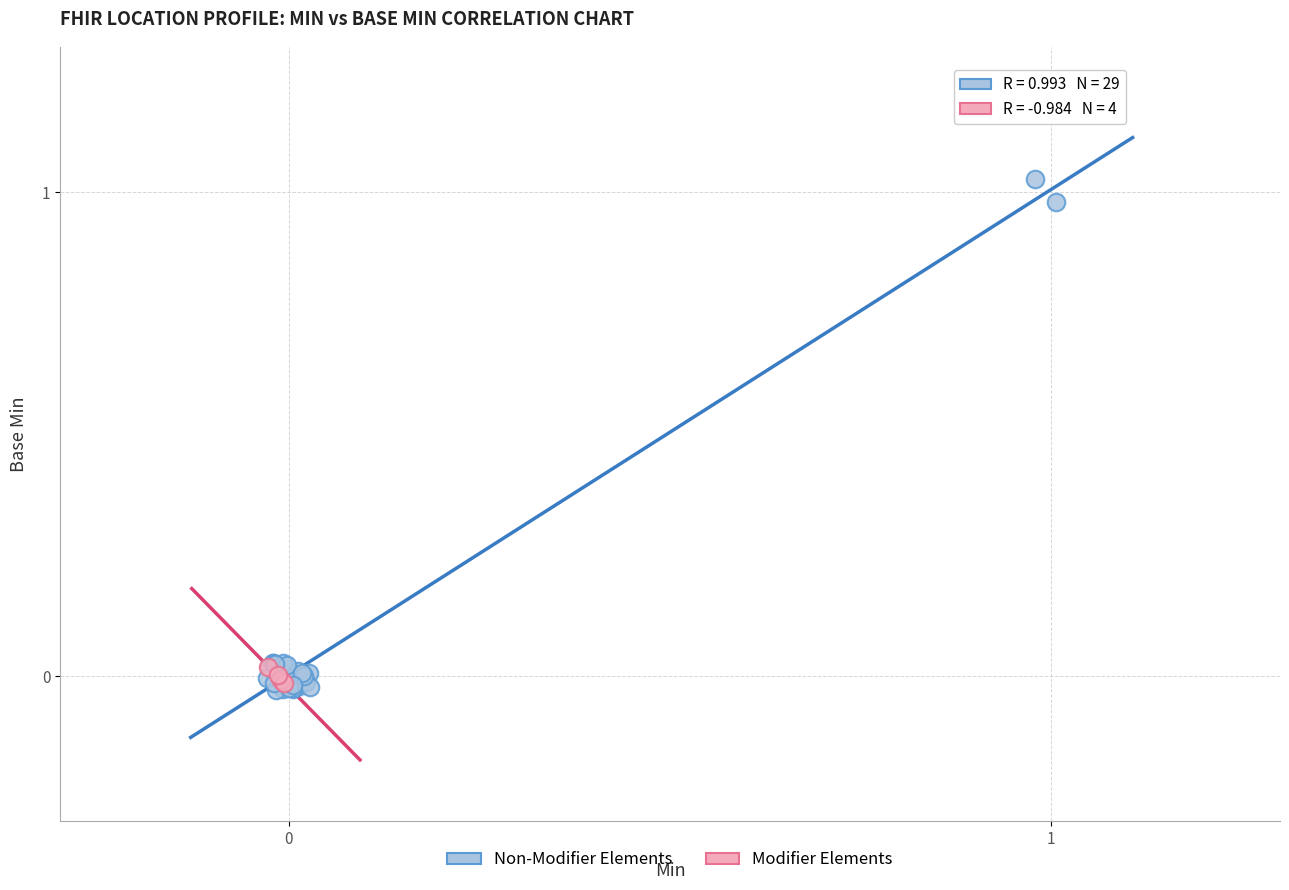

Which series contains the lowest Y value?

Non-Modifier Elements